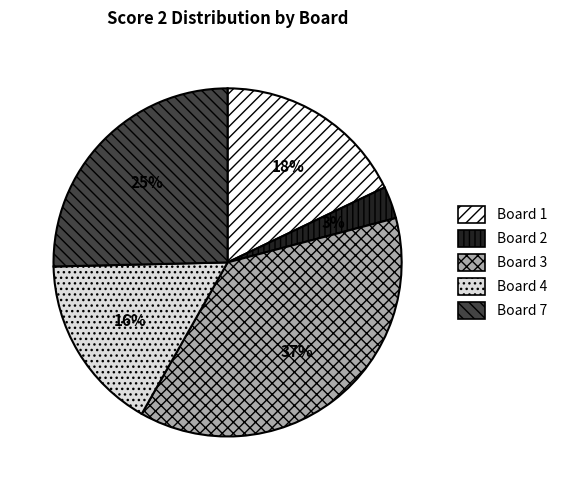

To the nearest percent, what is the difference between the largest and smallest slice percentages?

34%